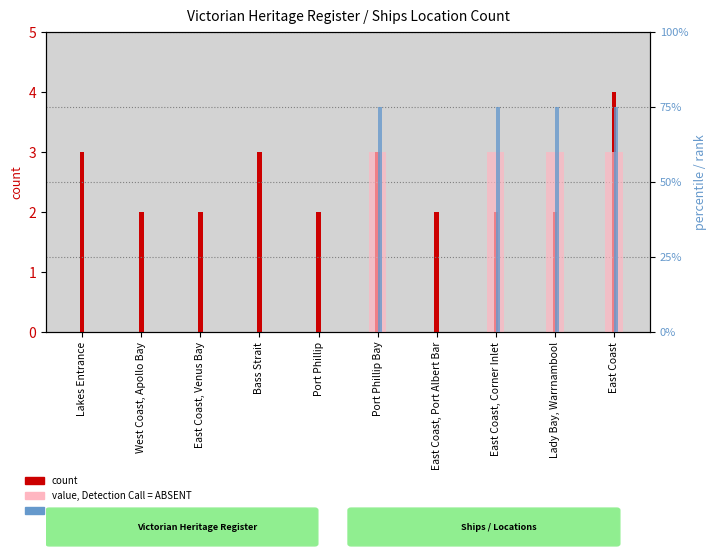

What position from the right is East Coast, Corner Inlet?

3